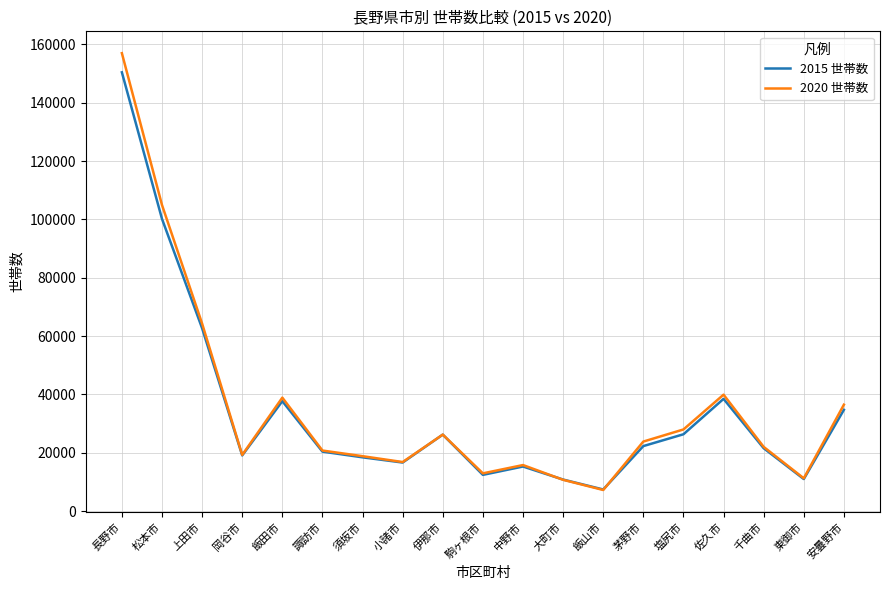

At which category is the sum across all series the highest?

長野市